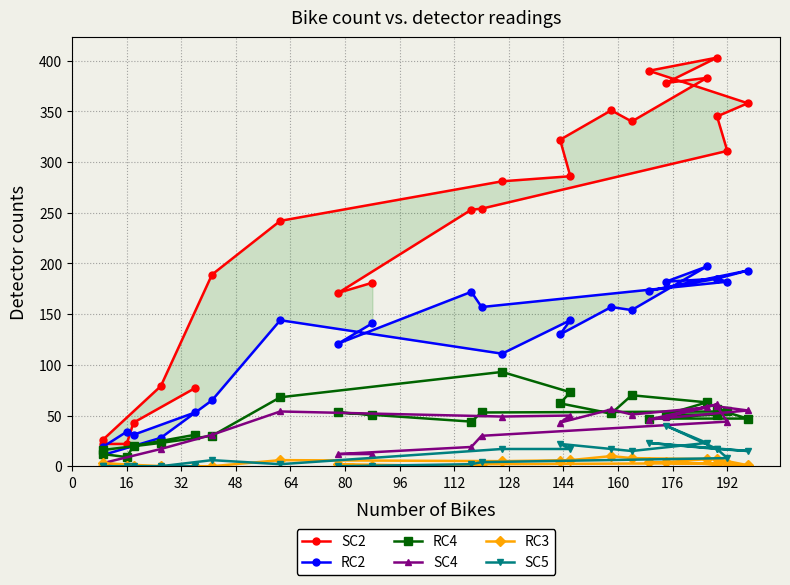

What is the difference between the maximum and minimum values in the SC2 series?

381